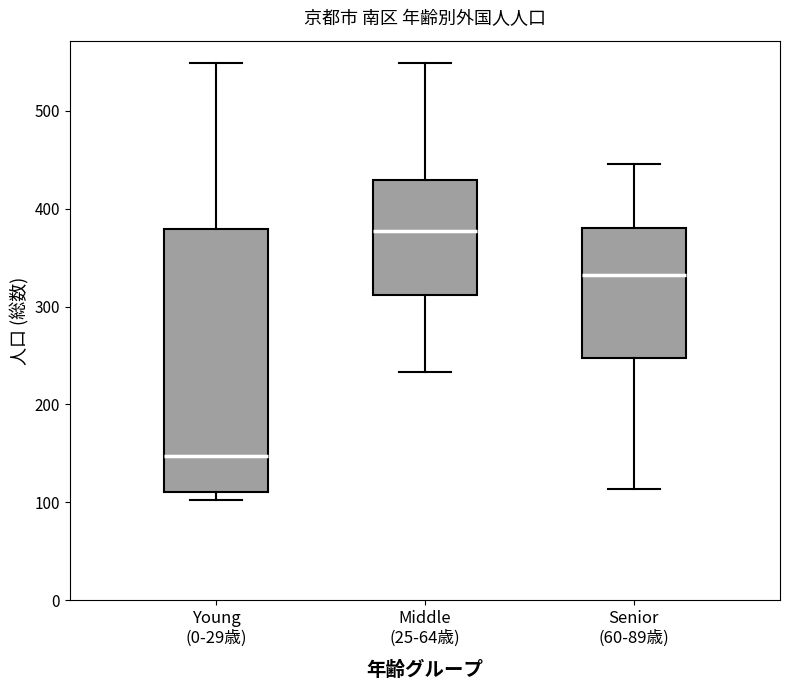

Which box's median line is the highest?

Middle (25-64歳)